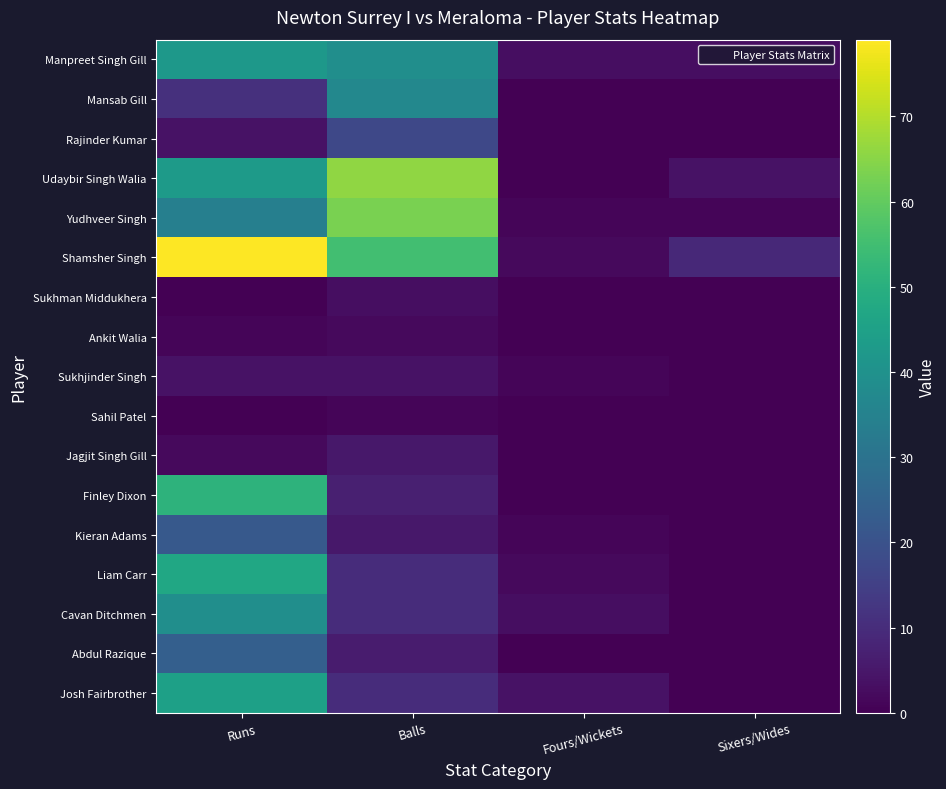

At how many categories does at least one series exceed 10?

2